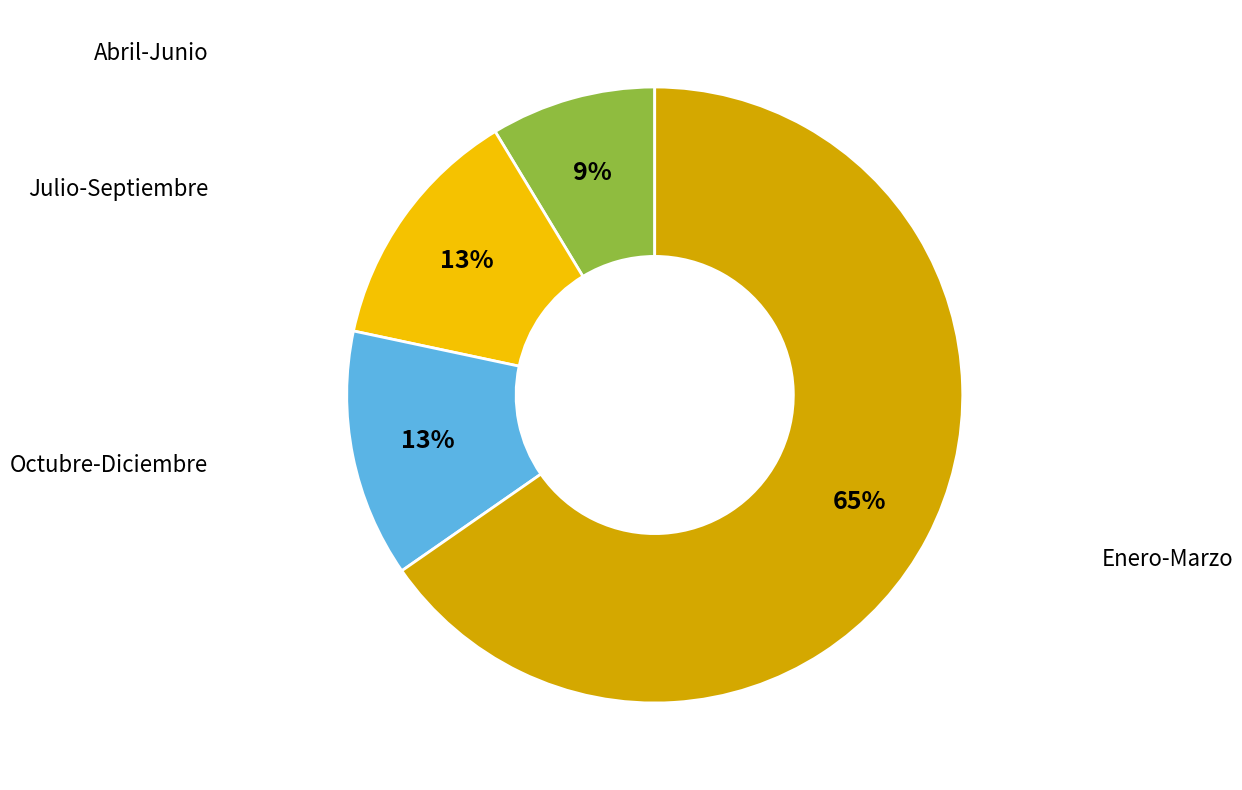

To the nearest percent, what is the average slice percentage?

25%